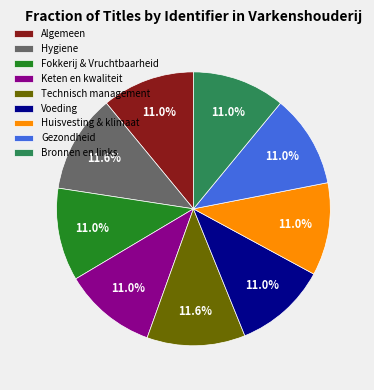

Is it true that Technisch management is 12% of the pie?

True